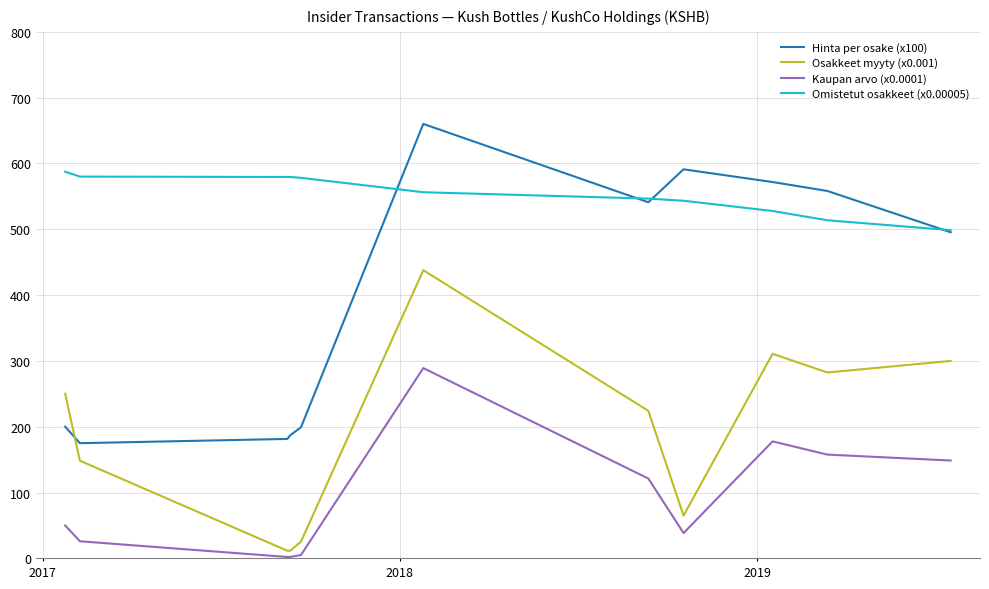

True or false: Kaupan arvo (x0.0001) and Hinta per osake (x100) cross at least once.

False